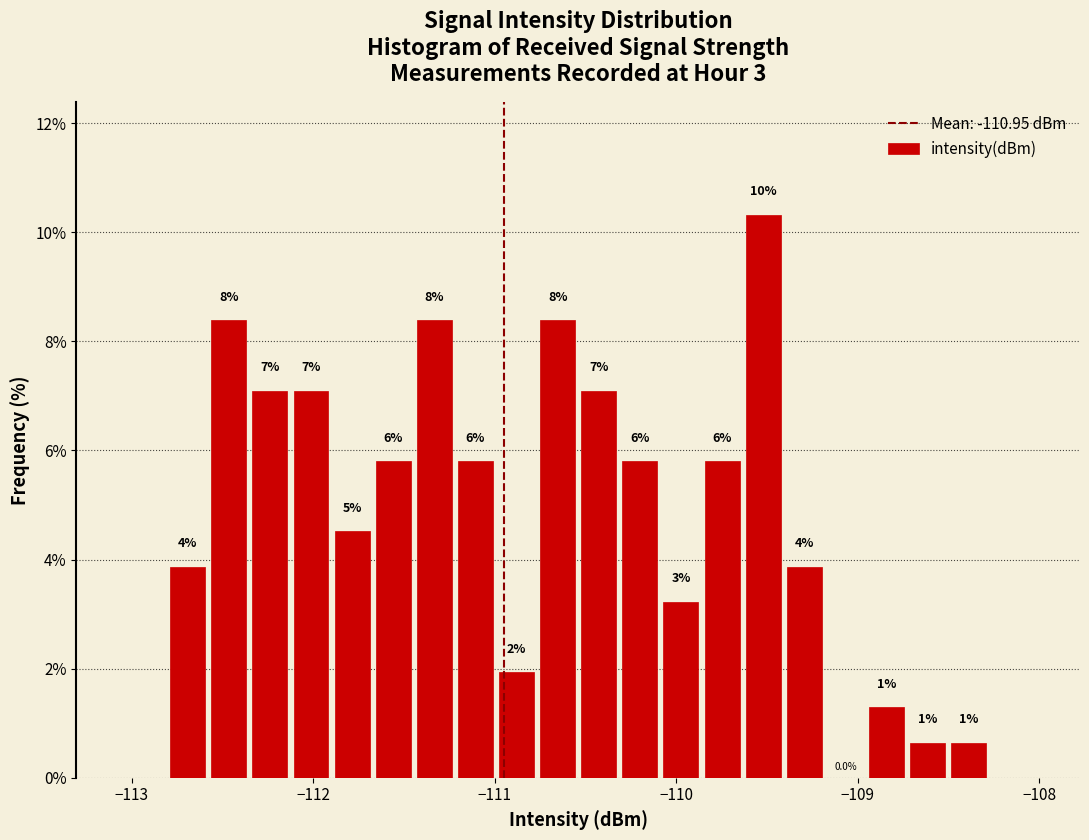

Read against the x-axis, roughly where is the centre of the tallest bar?

-109.5